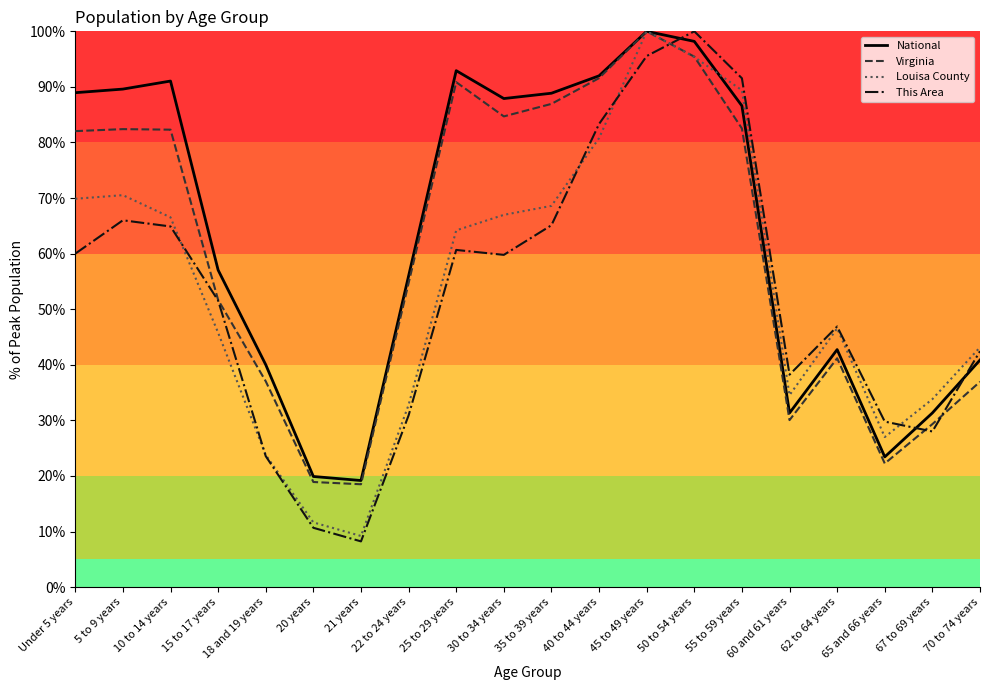

True or false: Louisa County and This Area cross at least once.

True